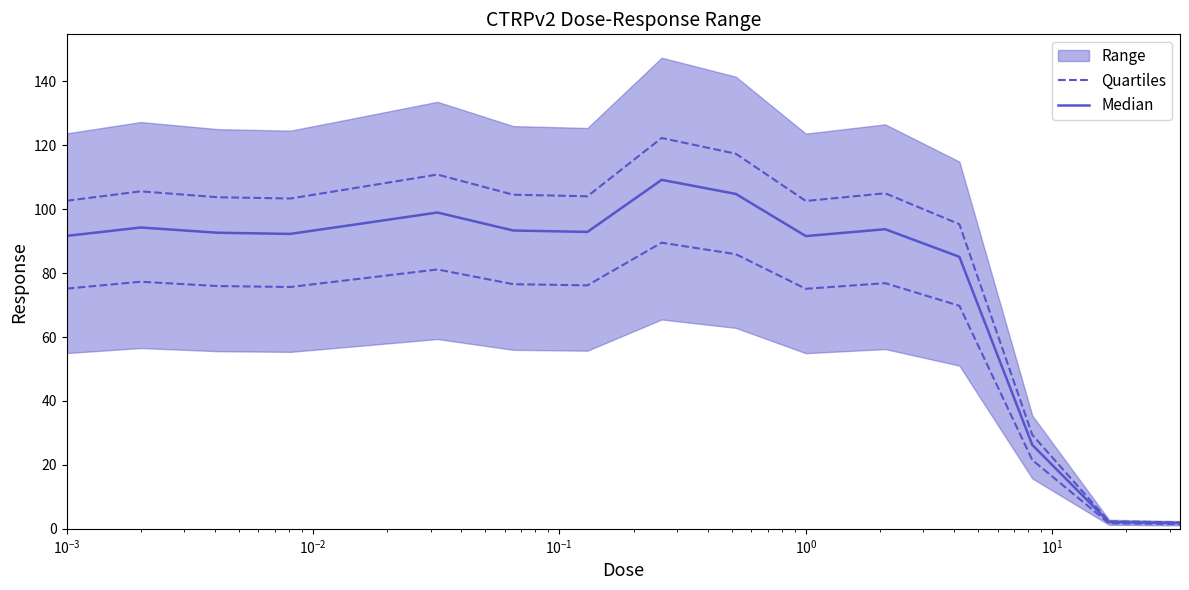

What is the minimum value shown in the chart?

1.8